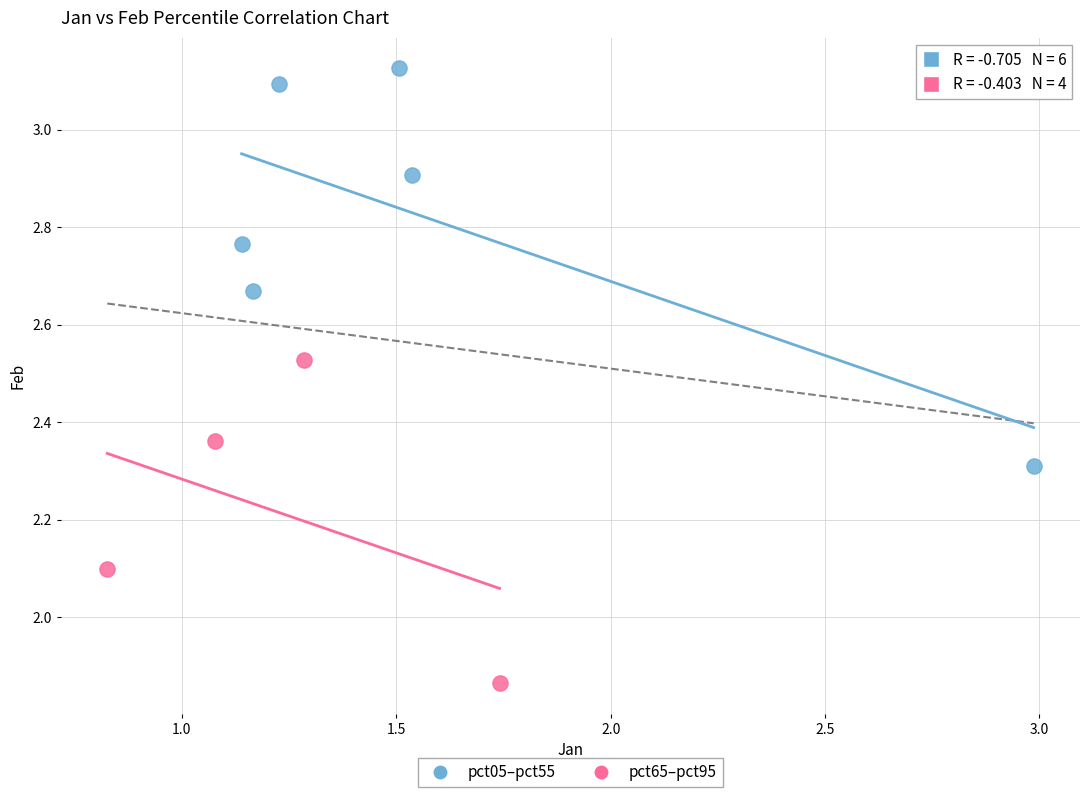

Which series has the largest Y range (max minus min)?

pct05–pct55